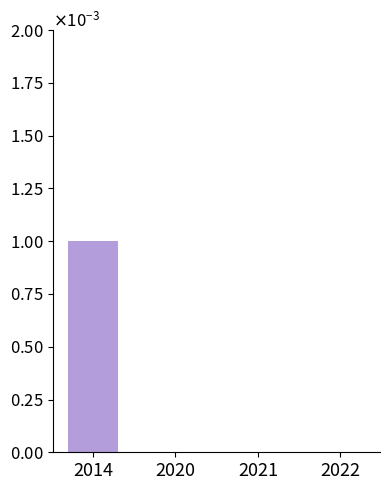

List the labels in order of value, smallest first.

2020, 2021, 2022, 2014